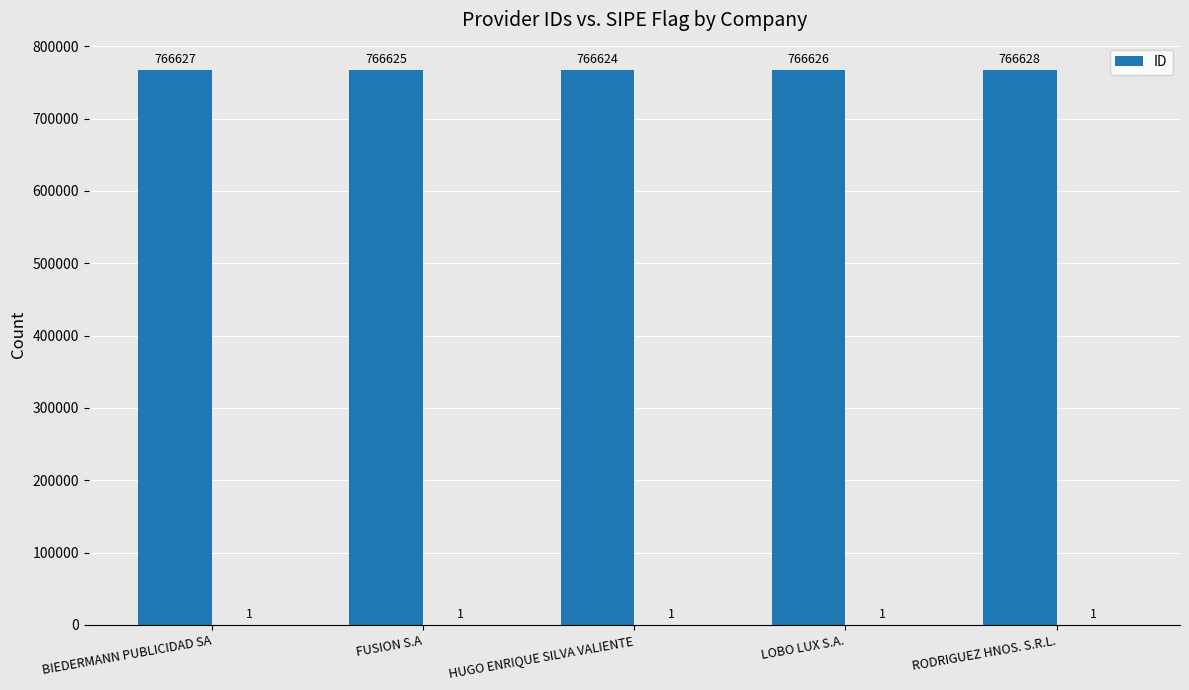

True or false: the data shows 766624 at HUGO ENRIQUE SILVA VALIENTE.

True